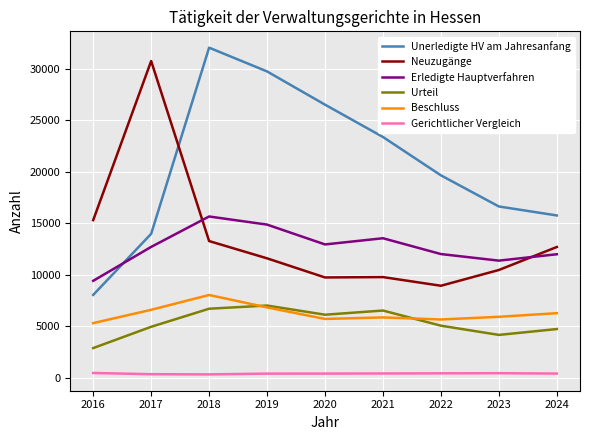

True or false: Urteil and Gerichtlicher Vergleich intersect in this chart.

False